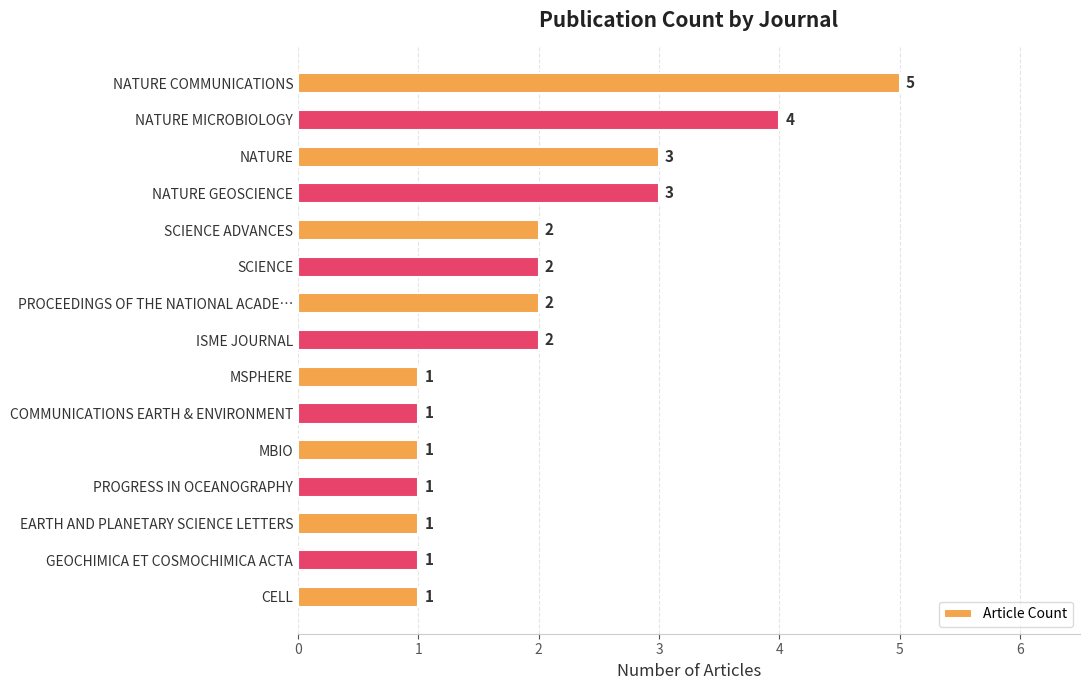

Which has a higher value, SCIENCE ADVANCES or NATURE COMMUNICATIONS?

NATURE COMMUNICATIONS